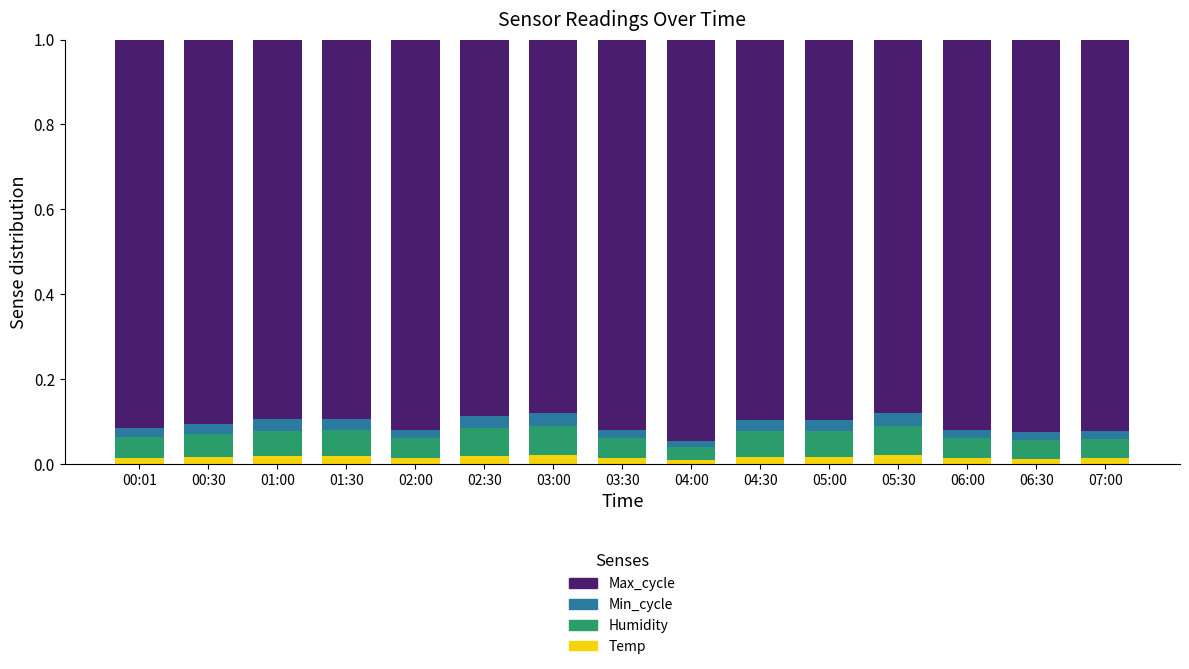

What position from the right is 07:00?

1